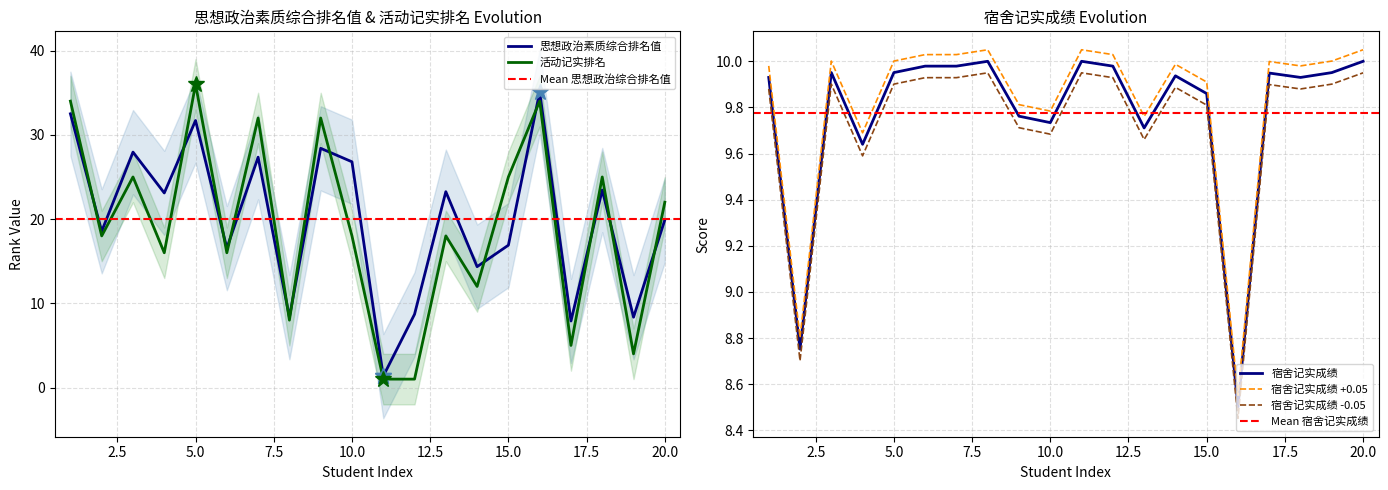

Which category has the highest value across all series?

5